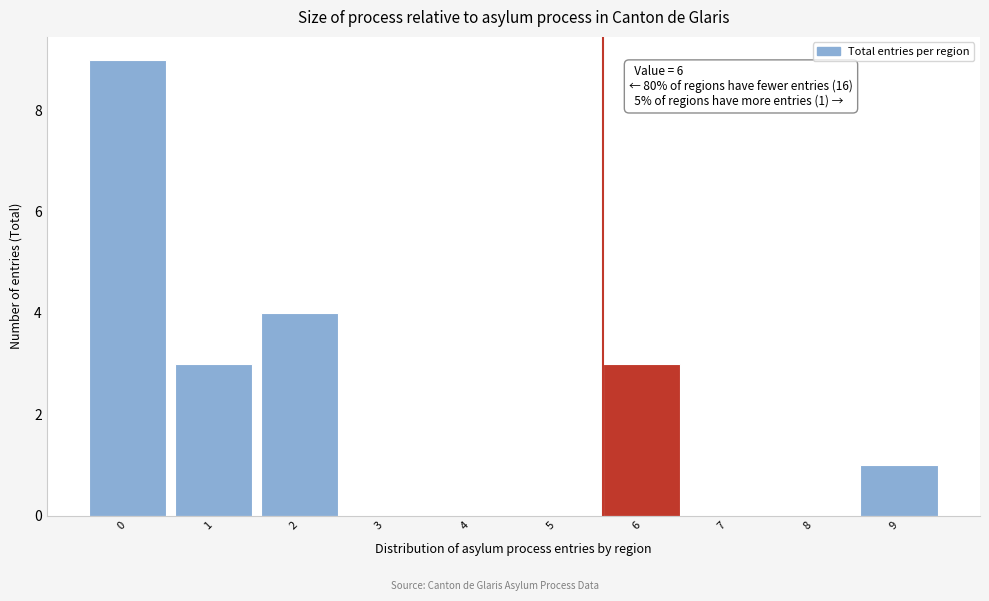

Reading right to left, list all the values displayed in this chart.

9=1	8=0	7=0	6=3	5=0	4=0	3=0	2=4	1=3	0=9